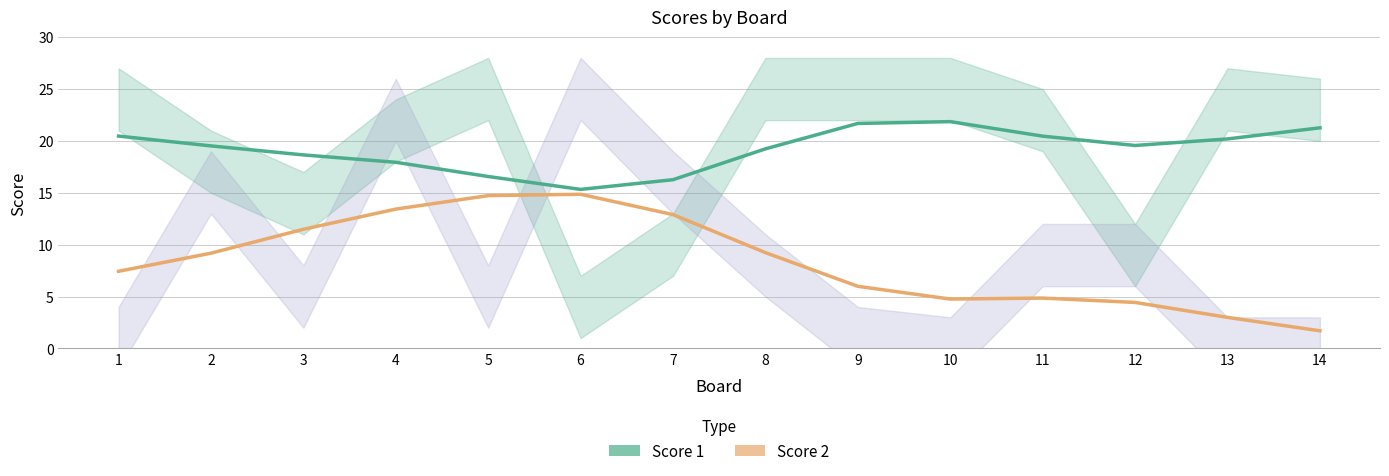

Which series has the largest range (max minus min)?

Score 2